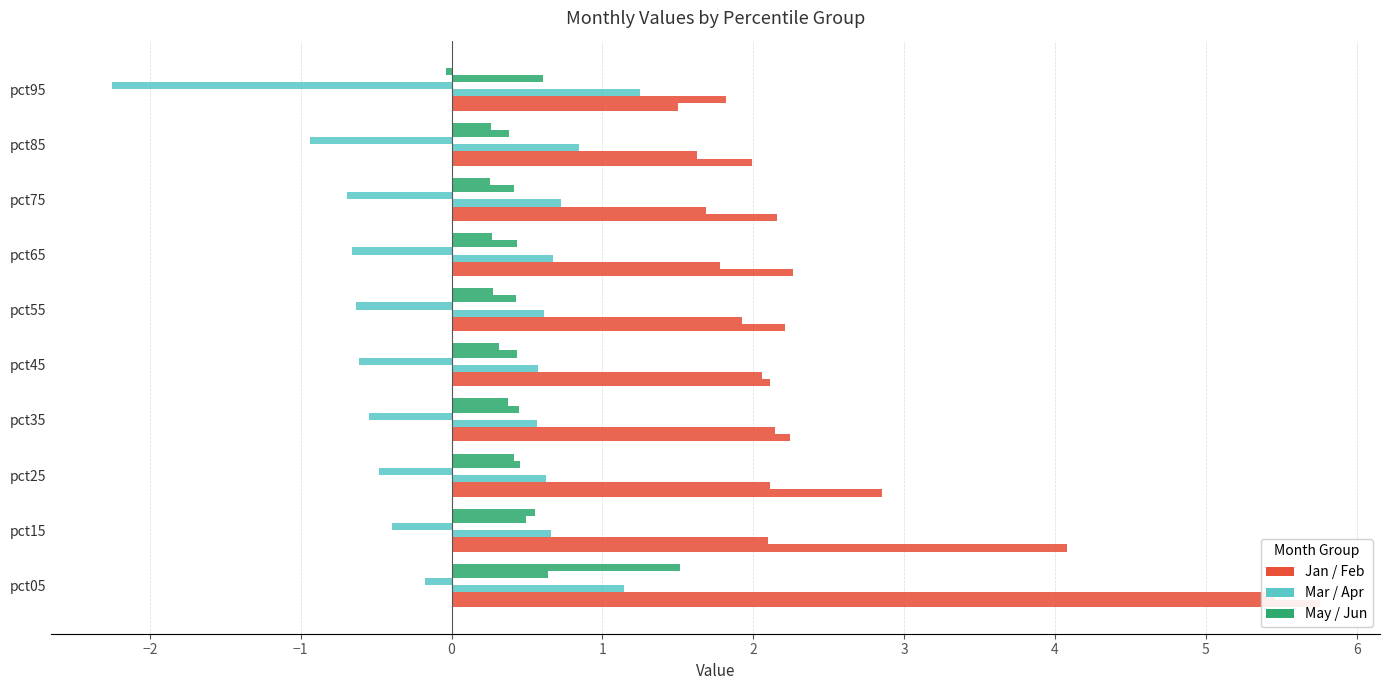

How many positive values does the Jun series have?

9